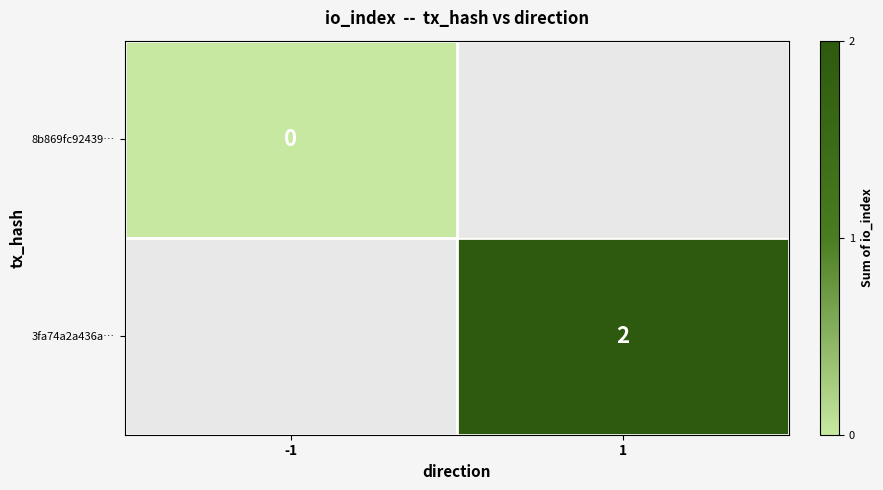

True or false: 3fa74a2a436a… has a value of 1 at 1.

False